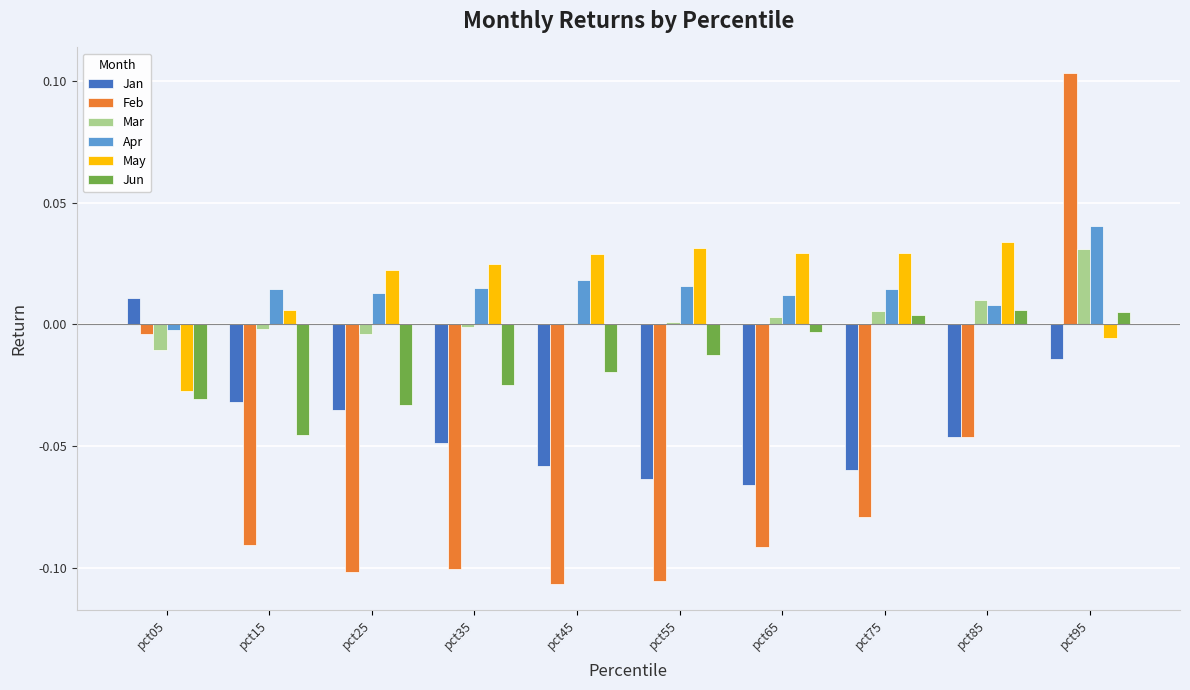

Which series has the largest range (max minus min)?

Feb